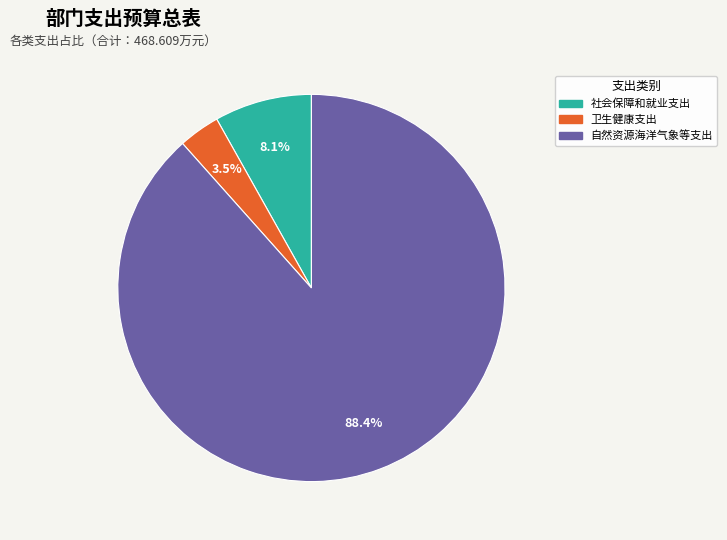

Does 卫生健康支出 represent more than half of the total?

No